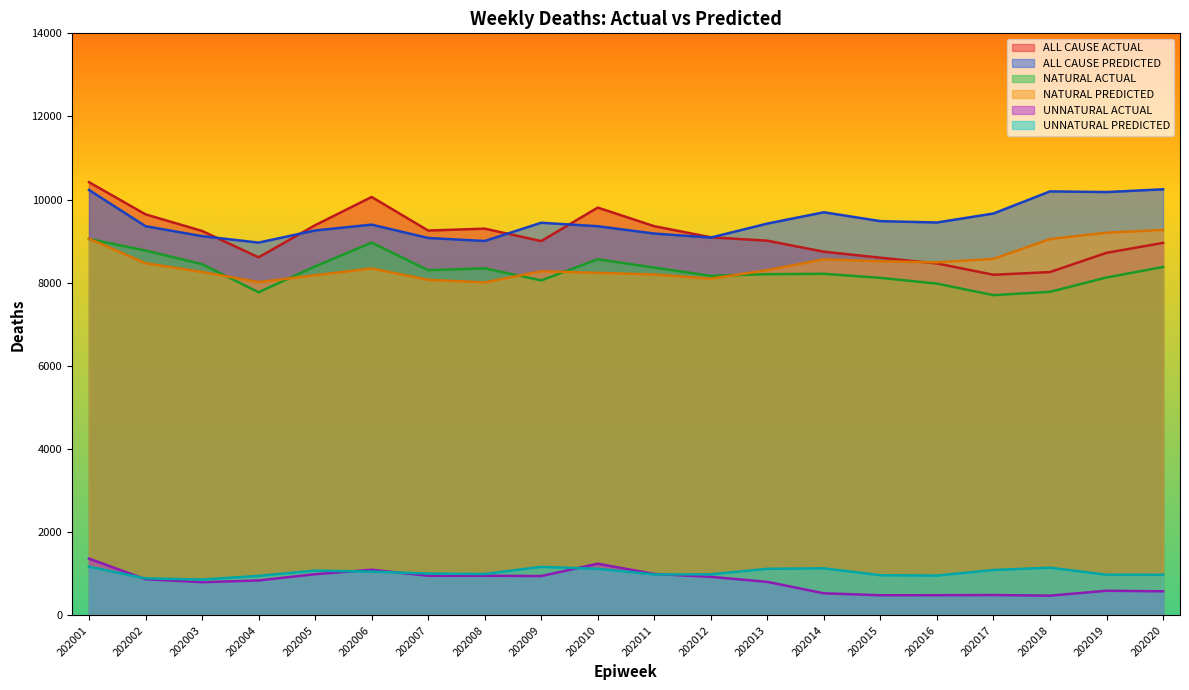

Where does the NATURAL PREDICTED series first go above 8345?

202001